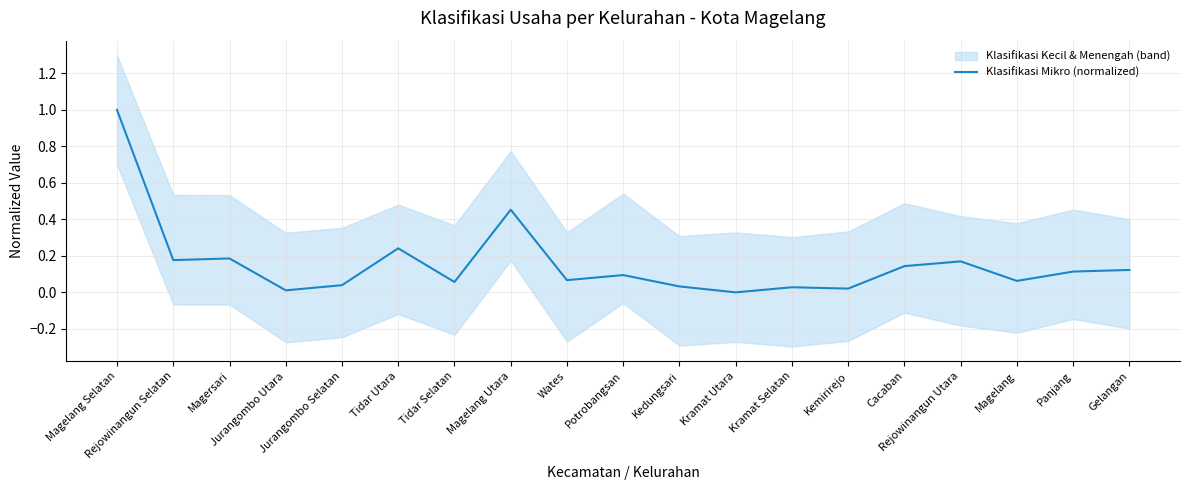

What is the sum of all values?

3.0